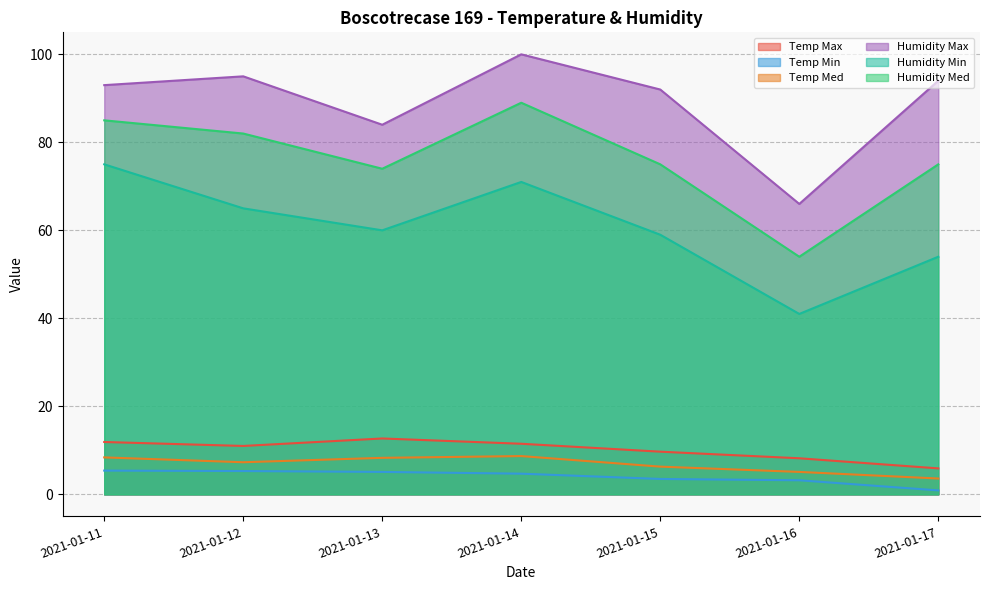

At which label is Humidity Max closest to 83?

2021-01-13